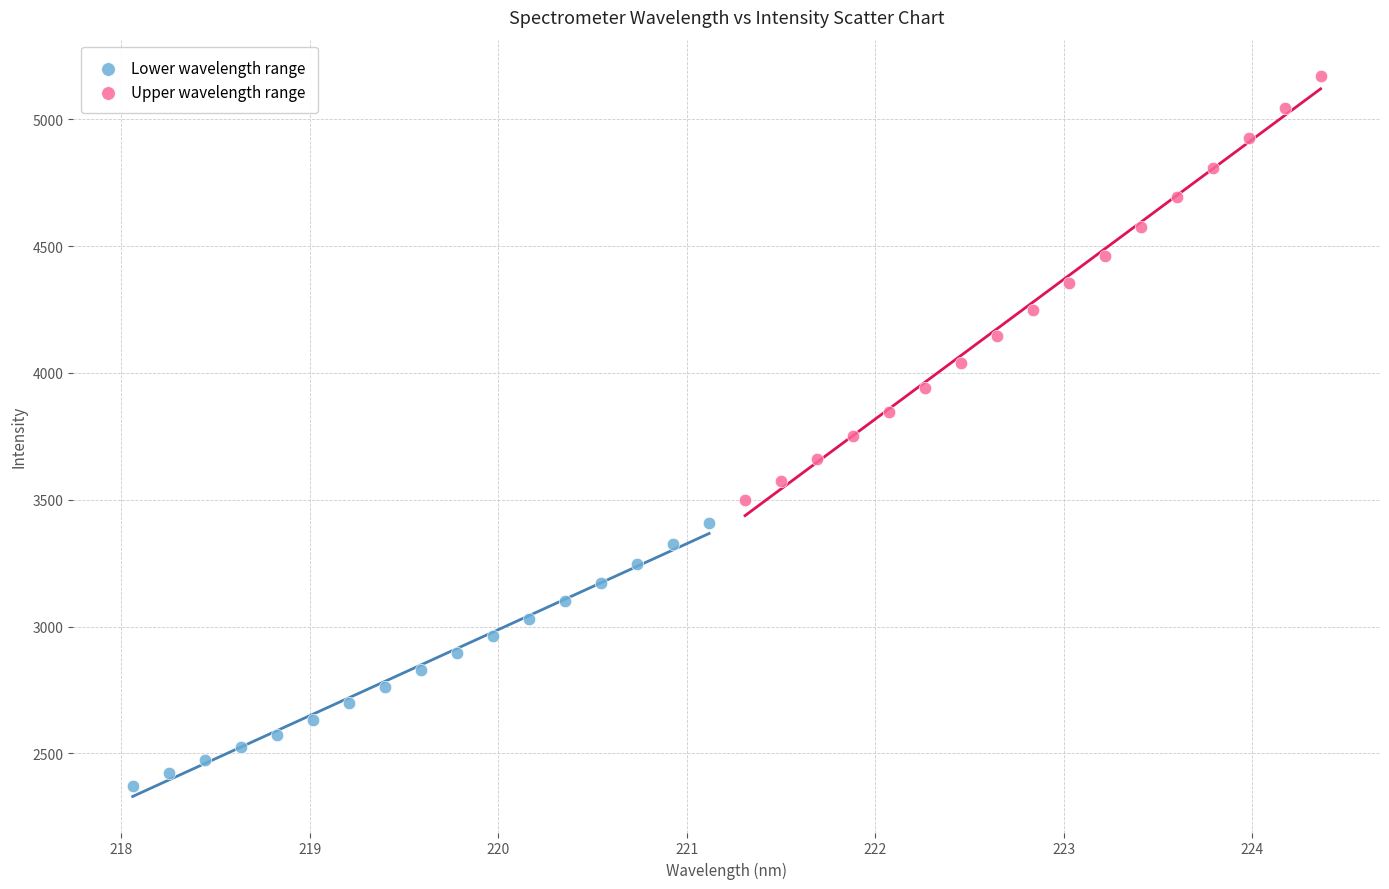

Which series has the largest Y range (max minus min)?

Upper wavelength range